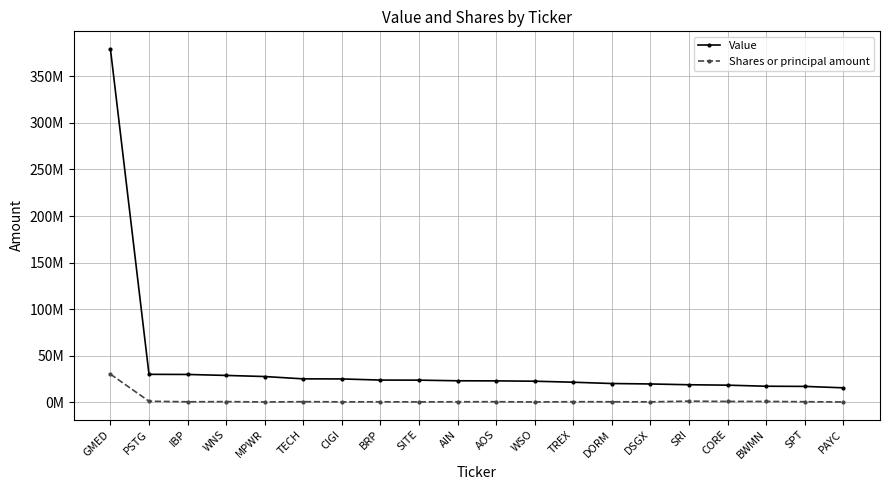

What are all the series names shown in the legend?

Value, Shares or principal amount